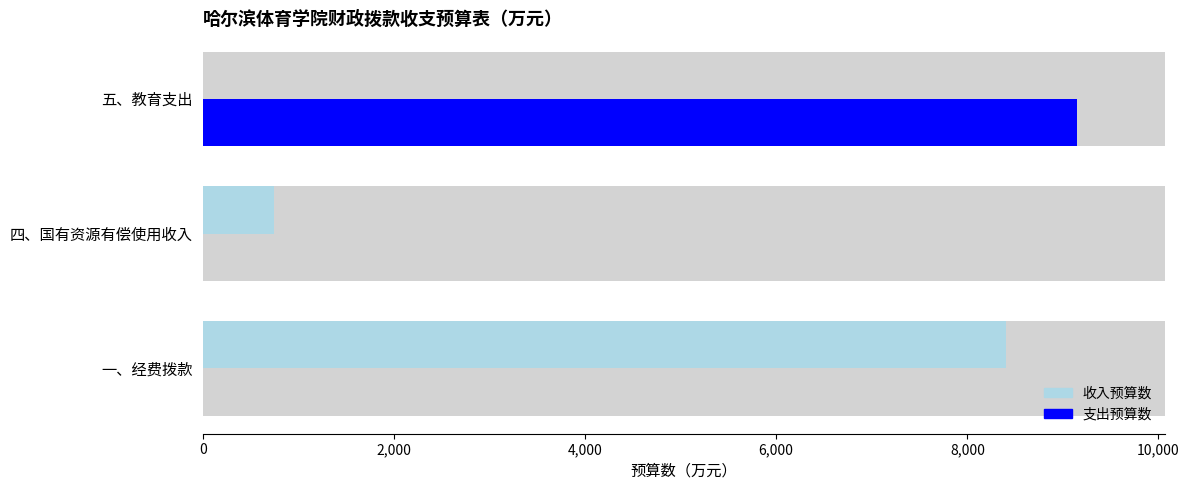

Reading left to right, extract all data points from this chart.

收入预算数: 8399.8	750.0	0.0
支出预算数: 0.0	0.0	9149.8